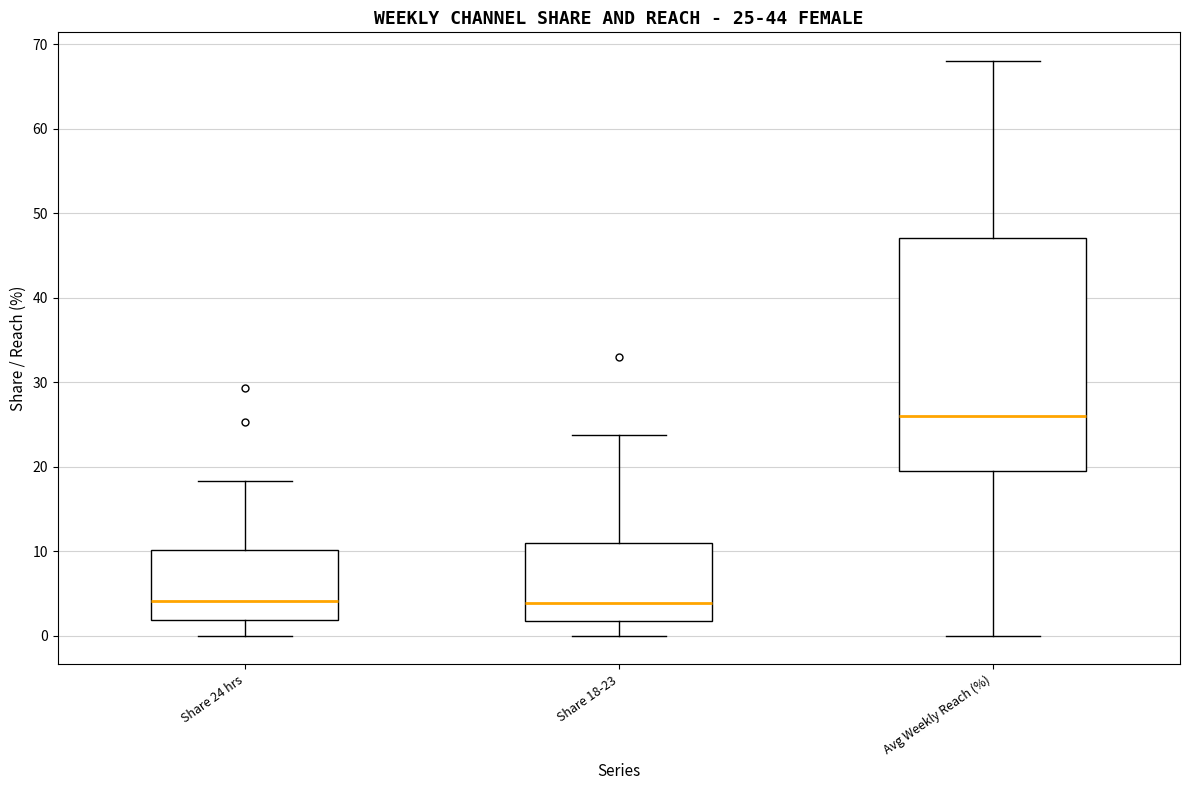

Comparing the boxes themselves (not the whiskers), which one is the tallest?

Avg Weekly Reach (%)